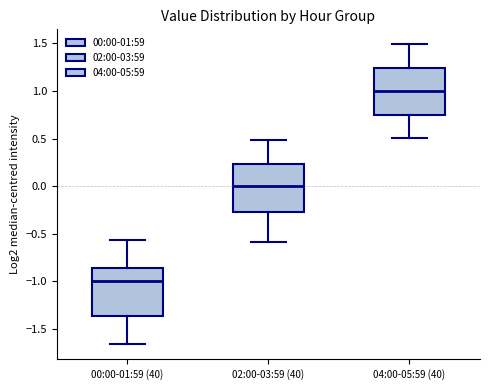

Reading left to right, transcribe this box plot: for each box, give where its median line is, the range the box spans, and where its two whiskers end, as read against the y-axis. The values are not printed on the chart, so give them approximately, as read against the axis.

00:00-01:59 (40): median -1.00, box -1.35 to -0.85, whiskers -1.65 to -0.55
02:00-03:59 (40): median 0.00, box -0.25 to 0.25, whiskers -0.60 to 0.50
04:00-05:59 (40): median 1.00, box 0.75 to 1.25, whiskers 0.50 to 1.50